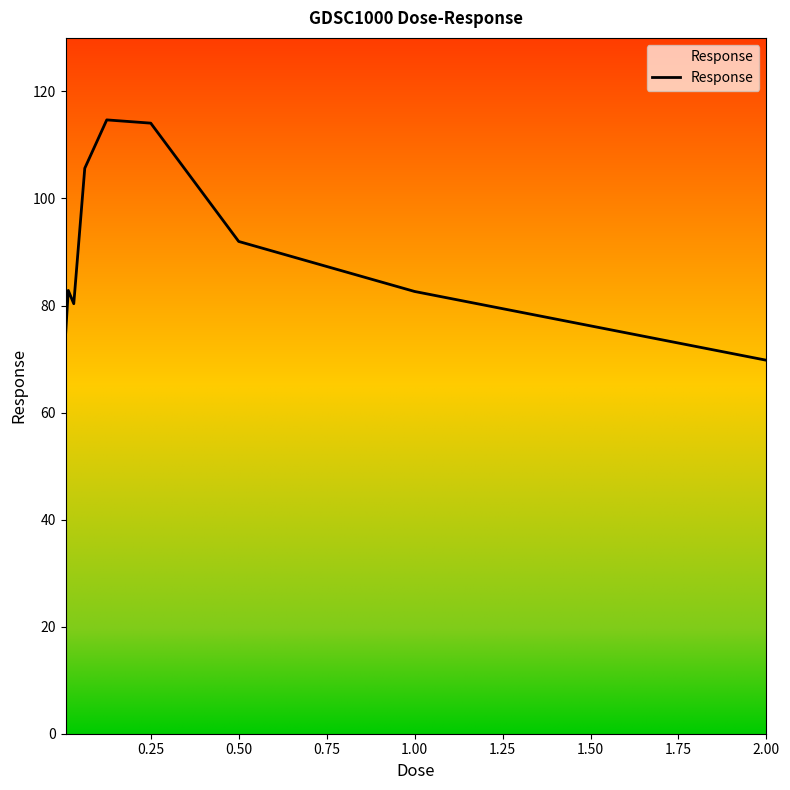

What is the maximum value shown in the chart?

114.7